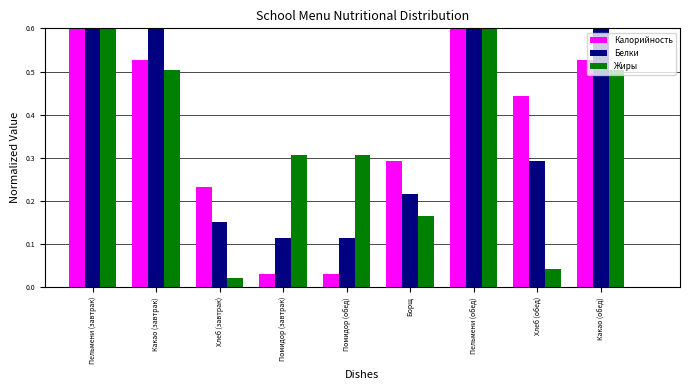

What are all the series names shown in the legend?

Калорийность, Белки, Жиры